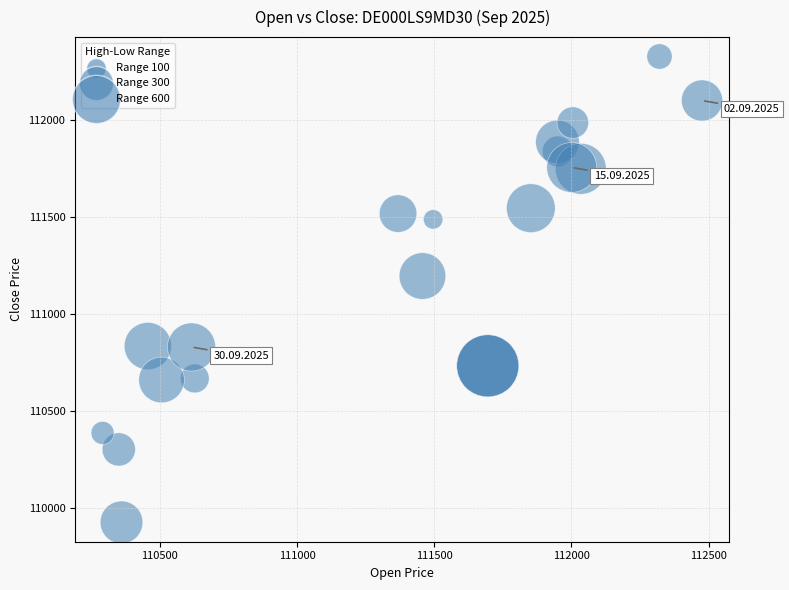

What Y value in the scatter plot is closest to 111126?

111195